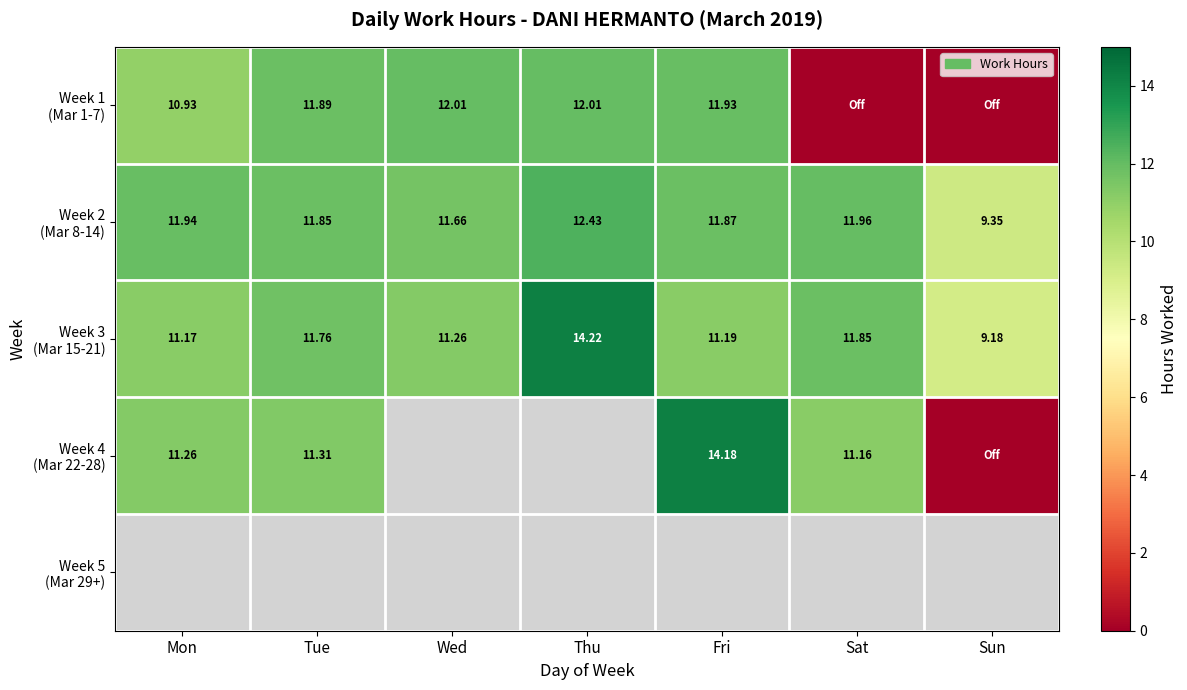

What is the sum of the Week 4 (Mar 22-28) values at Mon and Tue?

22.6